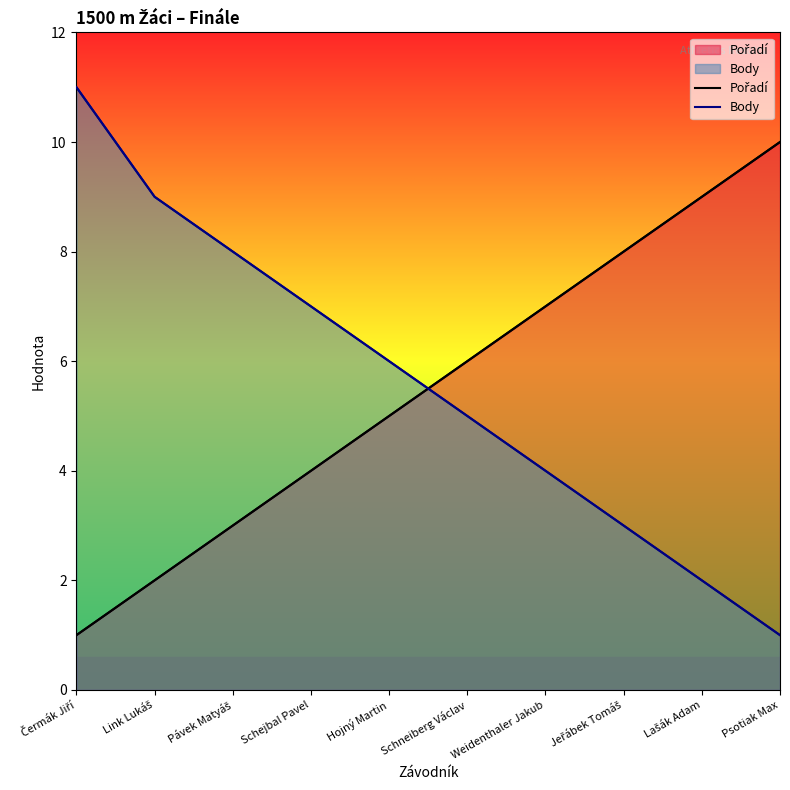

How many lines are shown in the chart?

2